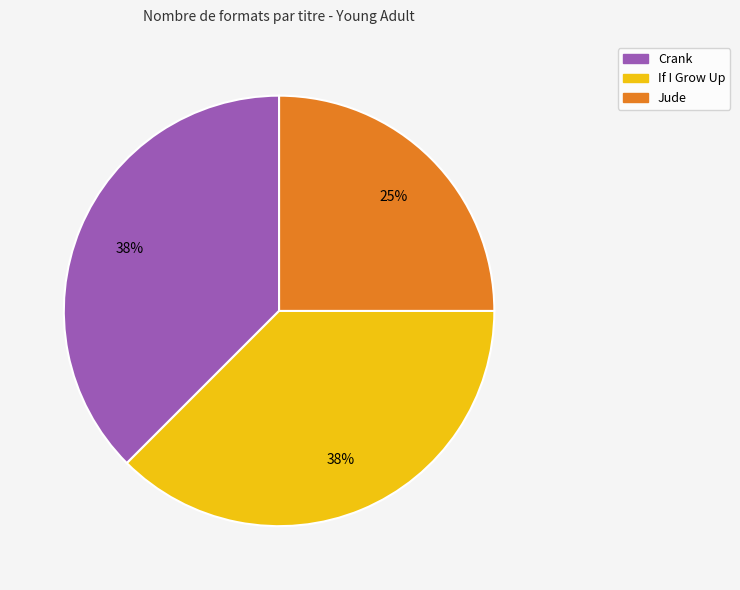

Which category has the smallest portion of the pie?

Jude